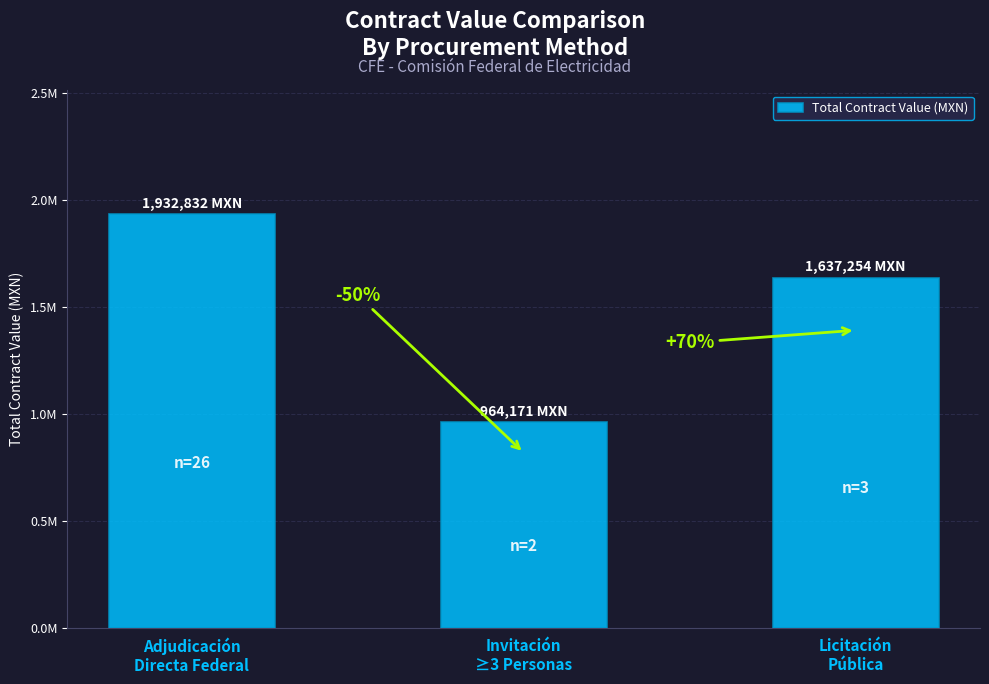

Does the chart contain any negative values?

No